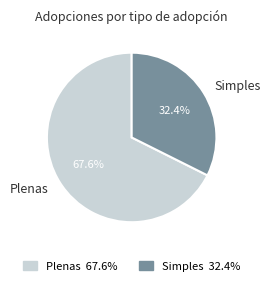

Do Plenas and Simples together represent more than half of the pie?

Yes